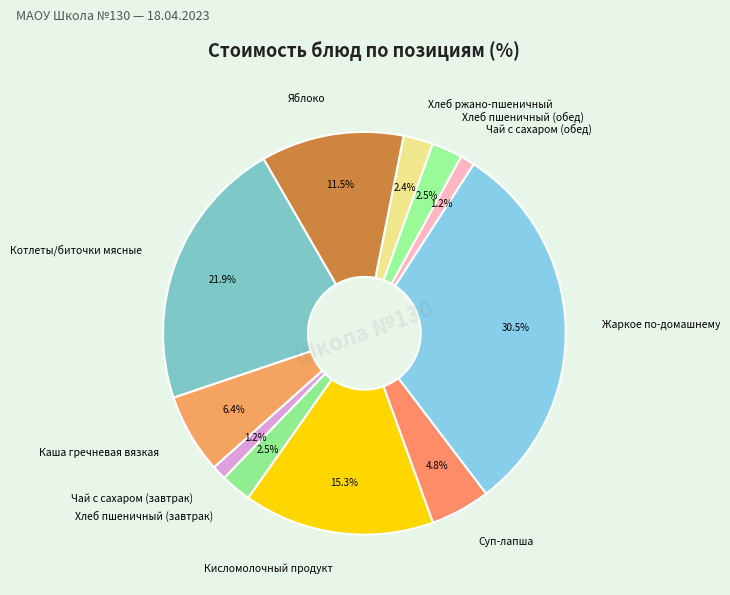

What is the ratio of the value at Каша гречневая вязкая to the value at Кисломолочный продукт?

0.4